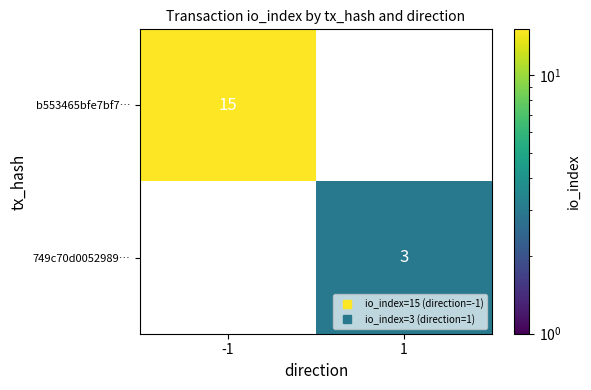

Reading left to right, list all the values displayed in this chart.

b553465bfe7bf7…: 15	0
749c70d0052989…: 0	3